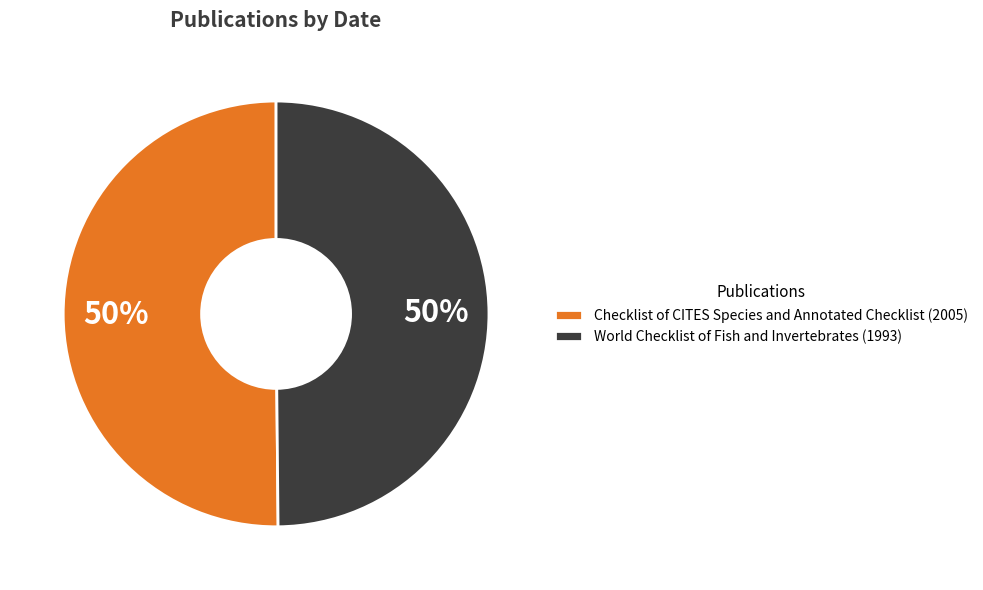

To the nearest percent, what is the average slice percentage?

50%